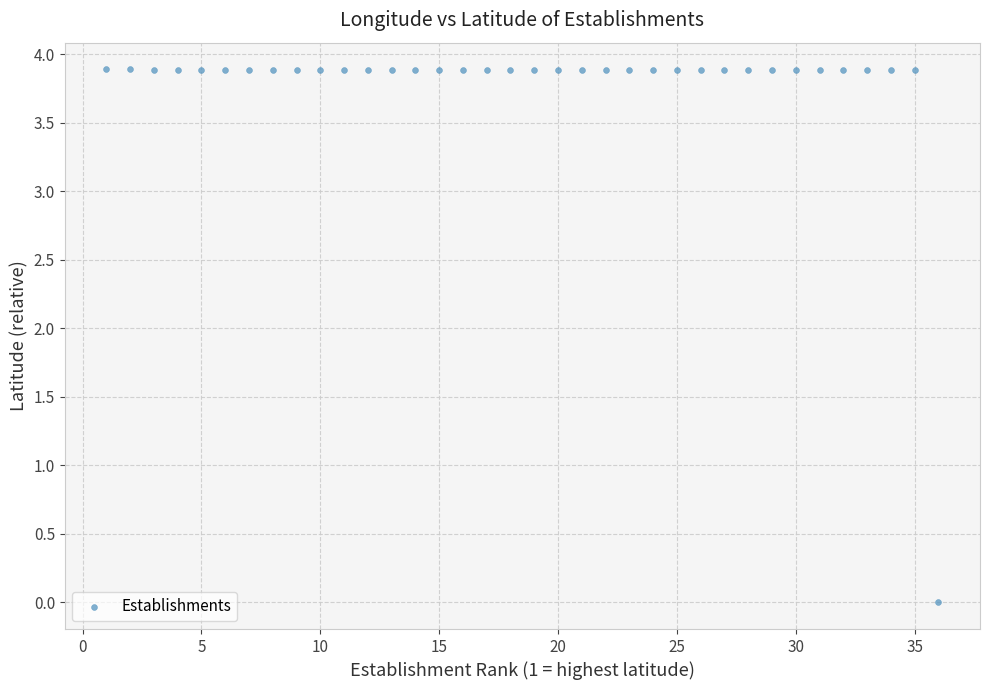

What is the range of Y values (max minus min)?

3.9